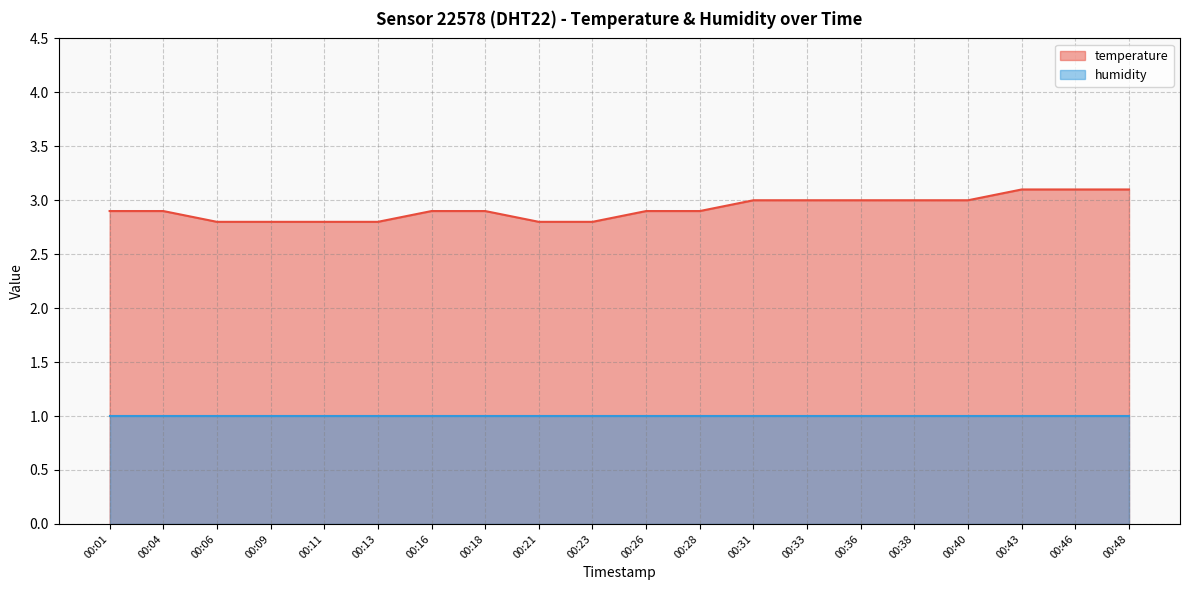

What is the smallest value displayed?

1.0